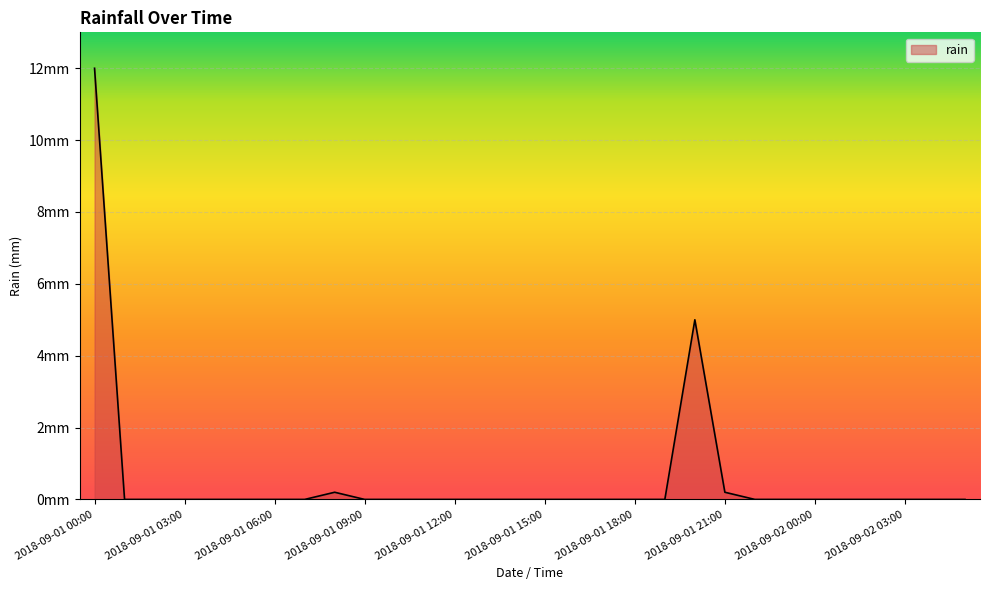

What is the label of the 21st point from the left?

2018-09-01 20:00